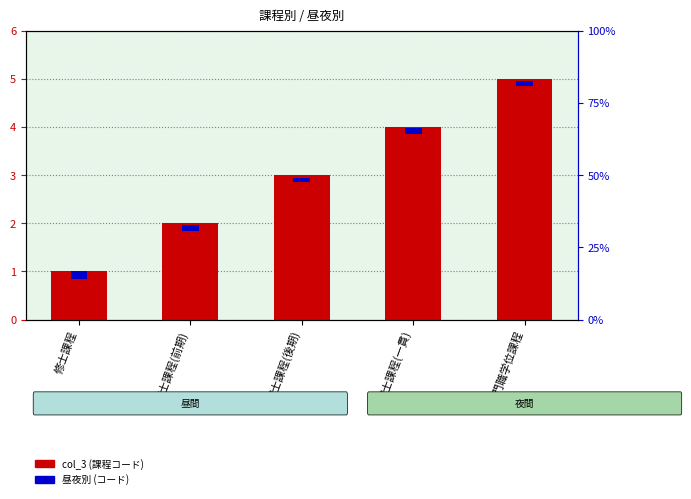

What is the average value of the col_3 (課程コード) series?

3.0